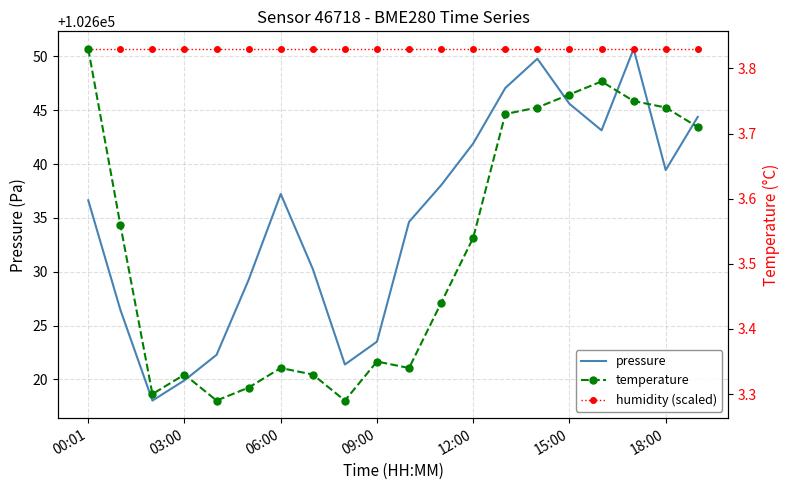

What position from the right is 15:00?

5